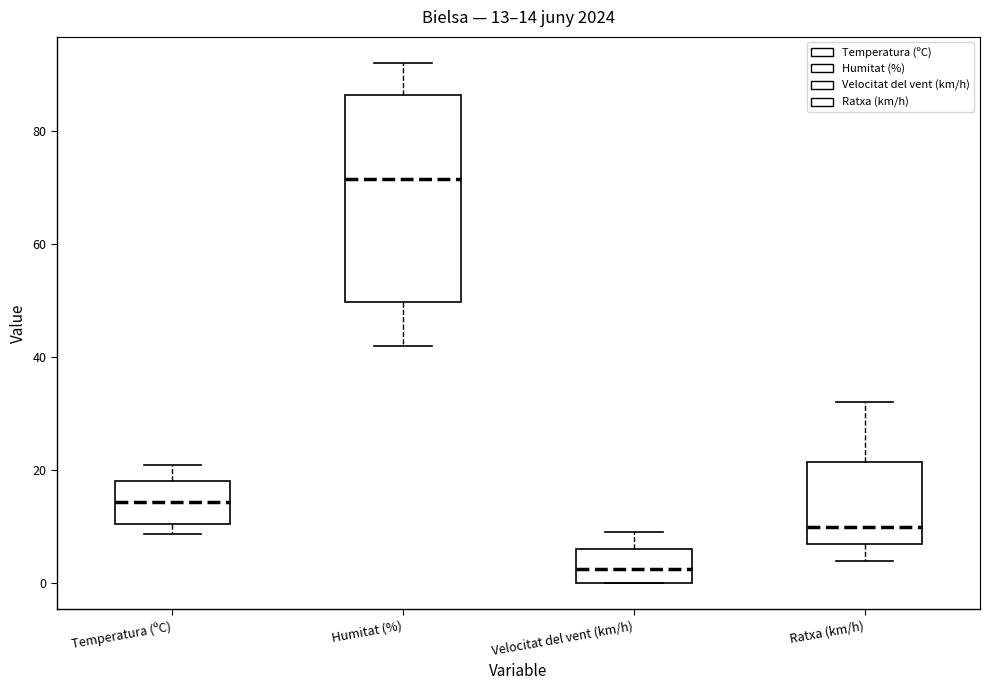

Which box is the tallest, from its lower edge to its upper edge?

Humitat (%)